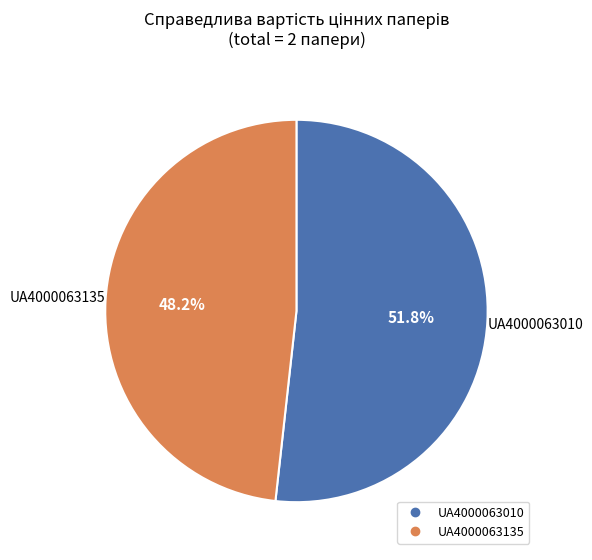

Approximately how many times larger is the value at UA4000063135 compared to UA4000063010?

0.9